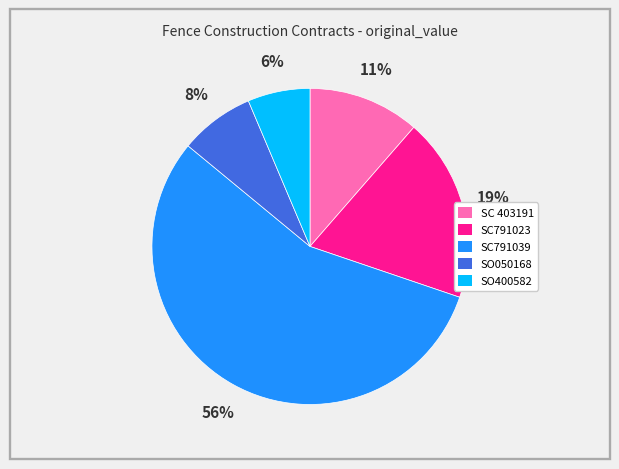

To the nearest percent, what portion does SC791039 represent?

56%